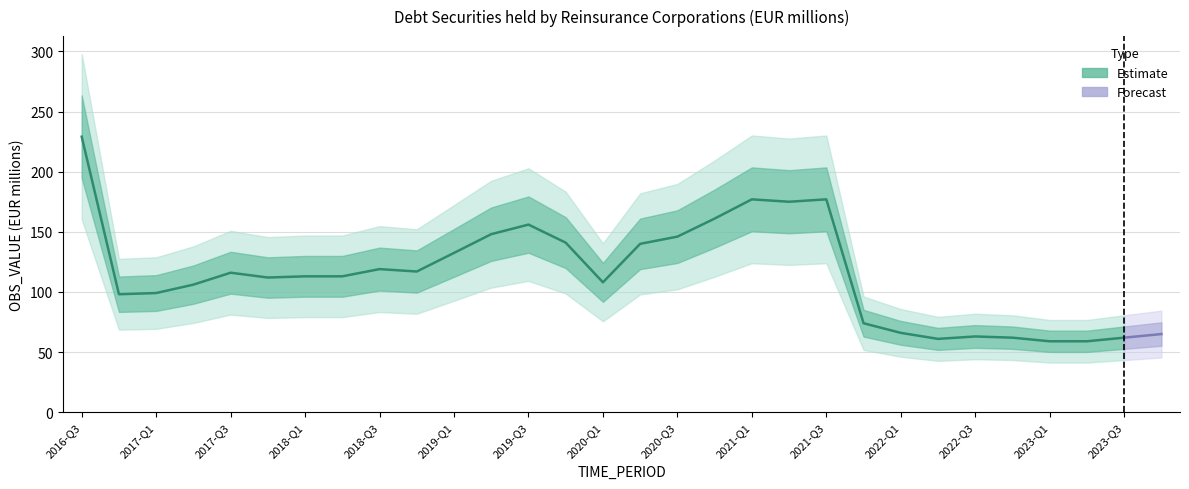

Where is the first local maximum?

2017-Q3